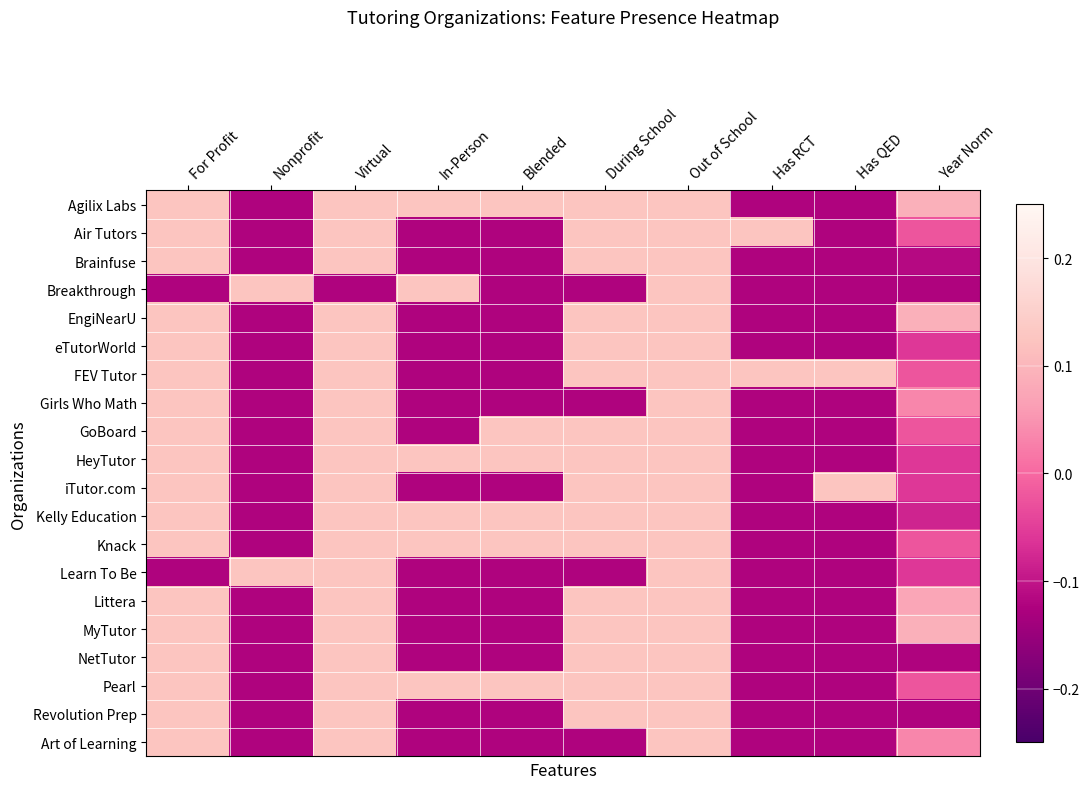

Reading left to right, transcribe all the data shown in this chart.

Agilix Labs: For Profit=0.1	Nonprofit=-0.1	Virtual=0.1	In-Person=0.1	Blended=0.1	During School=0.1	Out of School=0.1	Has RCT=-0.1	Has QED=-0.1	Year Norm=0.1
Air Tutors: For Profit=0.1	Nonprofit=-0.1	Virtual=0.1	In-Person=-0.1	Blended=-0.1	During School=0.1	Out of School=0.1	Has RCT=0.1	Has QED=-0.1	Year Norm=-0.0
Brainfuse: For Profit=0.1	Nonprofit=-0.1	Virtual=0.1	In-Person=-0.1	Blended=-0.1	During School=0.1	Out of School=0.1	Has RCT=-0.1	Has QED=-0.1	Year Norm=-0.1
Breakthrough: For Profit=-0.1	Nonprofit=0.1	Virtual=-0.1	In-Person=0.1	Blended=-0.1	During School=-0.1	Out of School=0.1	Has RCT=-0.1	Has QED=-0.1	Year Norm=-0.1
EngiNearU: For Profit=0.1	Nonprofit=-0.1	Virtual=0.1	In-Person=-0.1	Blended=-0.1	During School=0.1	Out of School=0.1	Has RCT=-0.1	Has QED=-0.1	Year Norm=0.1
eTutorWorld: For Profit=0.1	Nonprofit=-0.1	Virtual=0.1	In-Person=-0.1	Blended=-0.1	During School=0.1	Out of School=0.1	Has RCT=-0.1	Has QED=-0.1	Year Norm=-0.1
FEV Tutor: For Profit=0.1	Nonprofit=-0.1	Virtual=0.1	In-Person=-0.1	Blended=-0.1	During School=0.1	Out of School=0.1	Has RCT=0.1	Has QED=0.1	Year Norm=-0.0
Girls Who Math: For Profit=0.1	Nonprofit=-0.1	Virtual=0.1	In-Person=-0.1	Blended=-0.1	During School=-0.1	Out of School=0.1	Has RCT=-0.1	Has QED=-0.1	Year Norm=0.0
GoBoard: For Profit=0.1	Nonprofit=-0.1	Virtual=0.1	In-Person=-0.1	Blended=0.1	During School=0.1	Out of School=0.1	Has RCT=-0.1	Has QED=-0.1	Year Norm=-0.0
HeyTutor: For Profit=0.1	Nonprofit=-0.1	Virtual=0.1	In-Person=0.1	Blended=0.1	During School=0.1	Out of School=0.1	Has RCT=-0.1	Has QED=-0.1	Year Norm=-0.1
iTutor.com: For Profit=0.1	Nonprofit=-0.1	Virtual=0.1	In-Person=-0.1	Blended=-0.1	During School=0.1	Out of School=0.1	Has RCT=-0.1	Has QED=0.1	Year Norm=-0.1
Kelly Education: For Profit=0.1	Nonprofit=-0.1	Virtual=0.1	In-Person=0.1	Blended=0.1	During School=0.1	Out of School=0.1	Has RCT=-0.1	Has QED=-0.1	Year Norm=-0.1
Knack: For Profit=0.1	Nonprofit=-0.1	Virtual=0.1	In-Person=0.1	Blended=0.1	During School=0.1	Out of School=0.1	Has RCT=-0.1	Has QED=-0.1	Year Norm=-0.0
Learn To Be: For Profit=-0.1	Nonprofit=0.1	Virtual=0.1	In-Person=-0.1	Blended=-0.1	During School=-0.1	Out of School=0.1	Has RCT=-0.1	Has QED=-0.1	Year Norm=-0.1
Littera: For Profit=0.1	Nonprofit=-0.1	Virtual=0.1	In-Person=-0.1	Blended=-0.1	During School=0.1	Out of School=0.1	Has RCT=-0.1	Has QED=-0.1	Year Norm=0.1
MyTutor: For Profit=0.1	Nonprofit=-0.1	Virtual=0.1	In-Person=-0.1	Blended=-0.1	During School=0.1	Out of School=0.1	Has RCT=-0.1	Has QED=-0.1	Year Norm=0.1
NetTutor: For Profit=0.1	Nonprofit=-0.1	Virtual=0.1	In-Person=-0.1	Blended=-0.1	During School=0.1	Out of School=0.1	Has RCT=-0.1	Has QED=-0.1	Year Norm=-0.1
Pearl: For Profit=0.1	Nonprofit=-0.1	Virtual=0.1	In-Person=0.1	Blended=0.1	During School=0.1	Out of School=0.1	Has RCT=-0.1	Has QED=-0.1	Year Norm=-0.0
Revolution Prep: For Profit=0.1	Nonprofit=-0.1	Virtual=0.1	In-Person=-0.1	Blended=-0.1	During School=0.1	Out of School=0.1	Has RCT=-0.1	Has QED=-0.1	Year Norm=-0.1
Art of Learning: For Profit=0.1	Nonprofit=-0.1	Virtual=0.1	In-Person=-0.1	Blended=-0.1	During School=-0.1	Out of School=0.1	Has RCT=-0.1	Has QED=-0.1	Year Norm=0.0